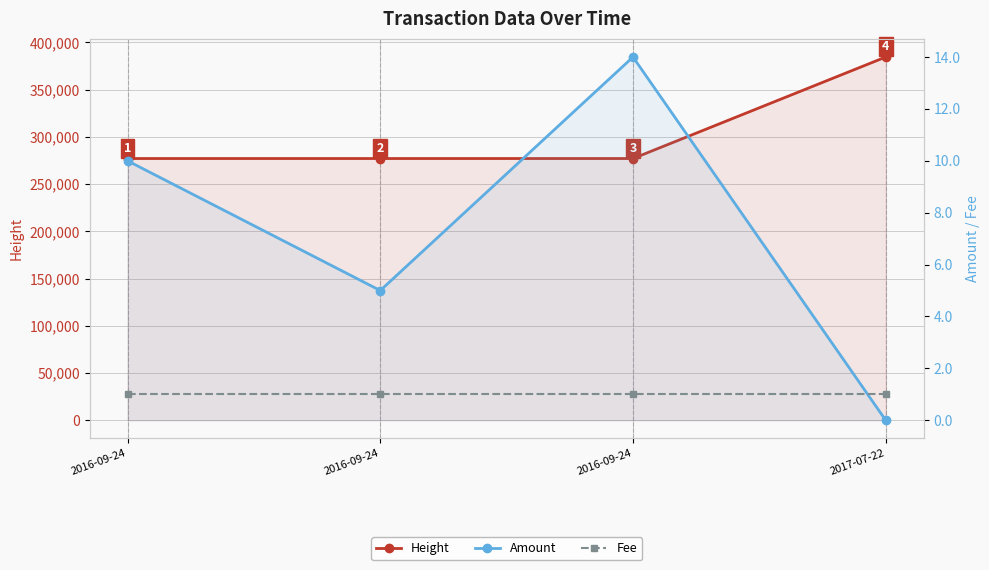

What is the label of the 2nd point from the left?

2016-09-24